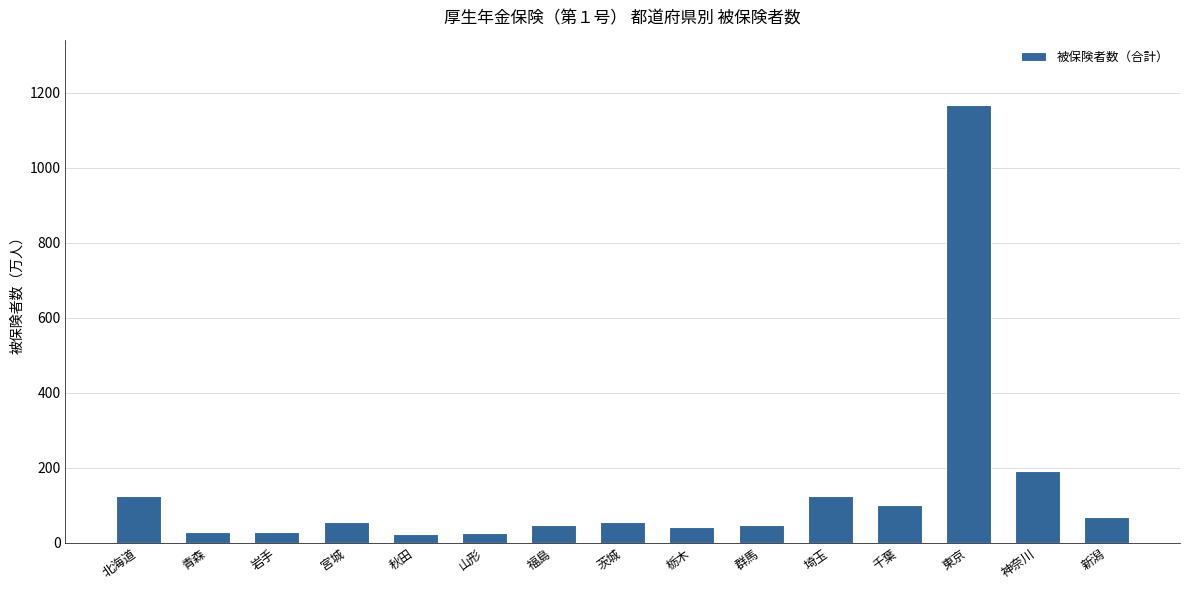

The value at 北海道 is 74.2. True or false?

False